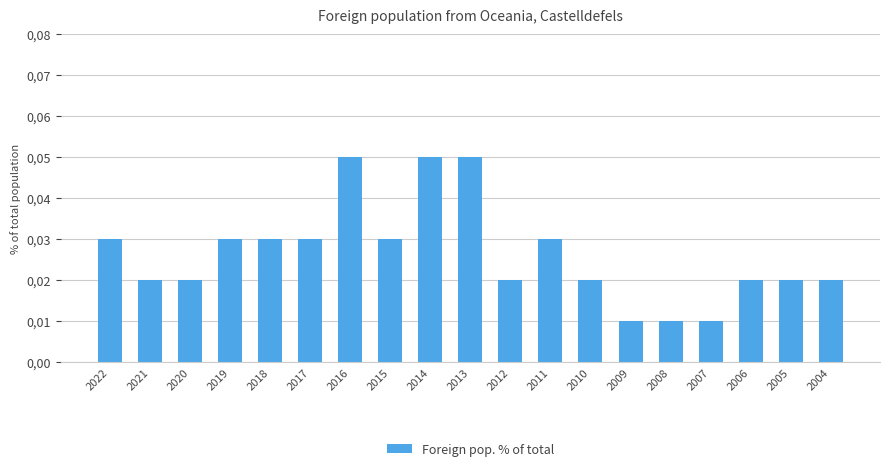

Which category has the lowest value across all series?

2009